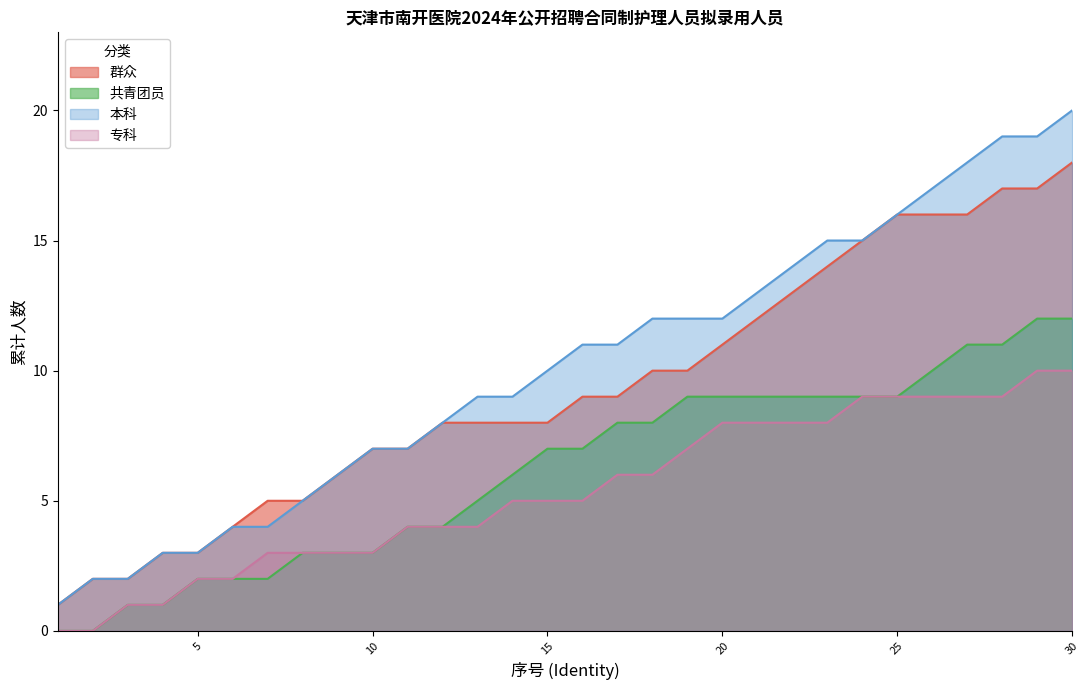

What is the sum of all 群众 values?

280